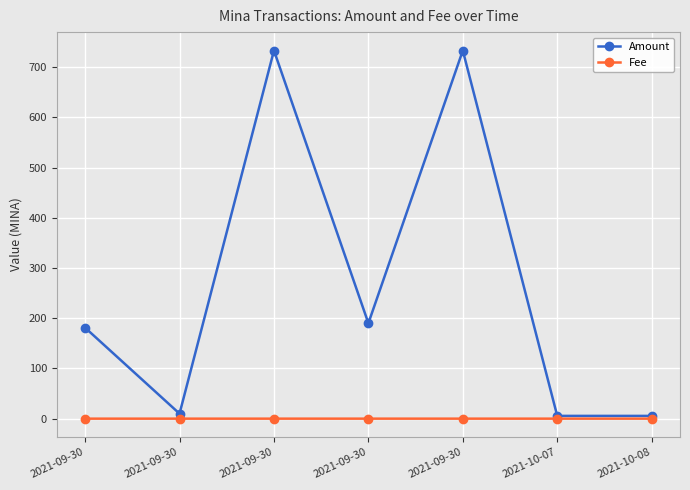

Reading left to right, transcribe all the data shown in this chart.

Amount: 181.1	10.0	733.1	190.1	733.0	5.5	5.5
Fee: 0.0	0.0	0.0	0.0	0.0	0.0	0.0